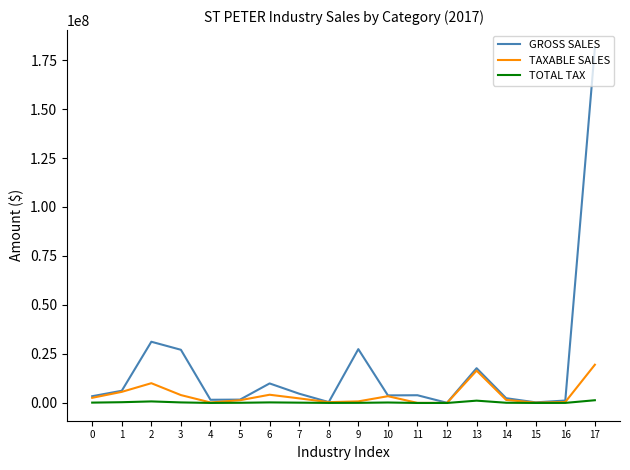

Which series has the largest range (max minus min)?

GROSS SALES